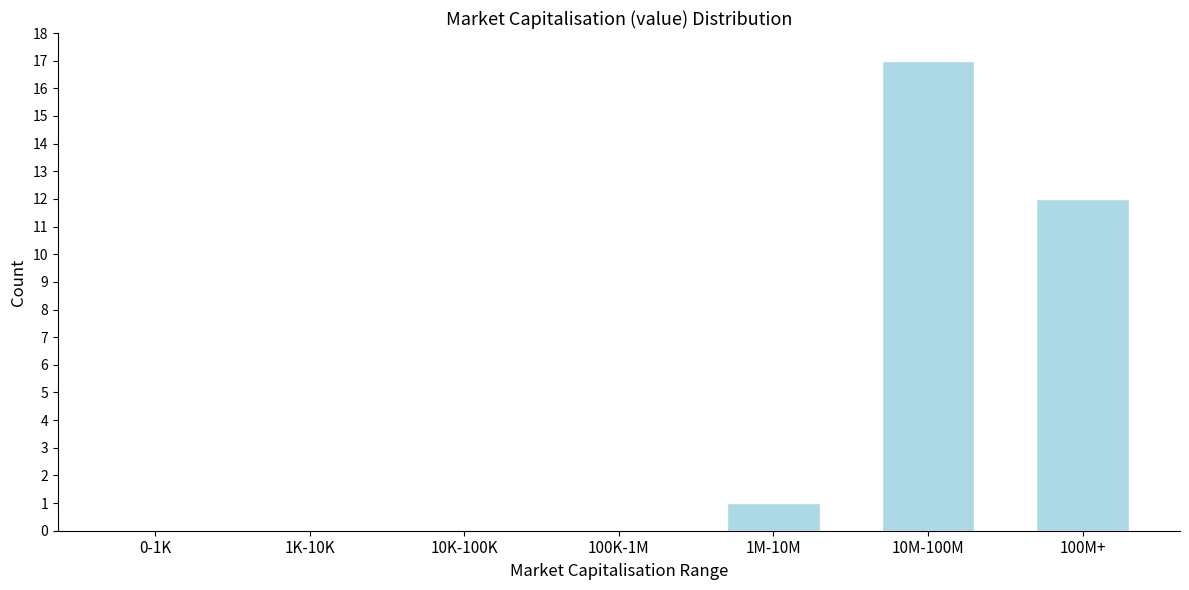

Reading left to right, extract all data points from this chart.

0-1K=0	1K-10K=0	10K-100K=0	100K-1M=0	1M-10M=1	10M-100M=17	100M+=12